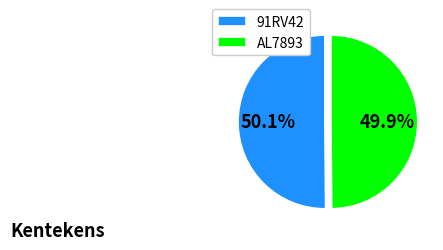

Does any single category account for the majority?

Yes